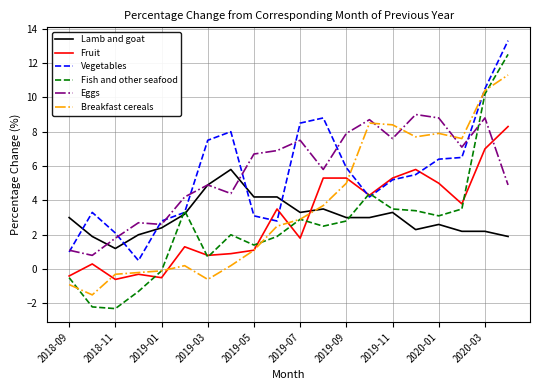

List the series in order of their peak value, lowest first.

Lamb and goat, Fruit, Eggs, Breakfast cereals, Fish and other seafood, Vegetables